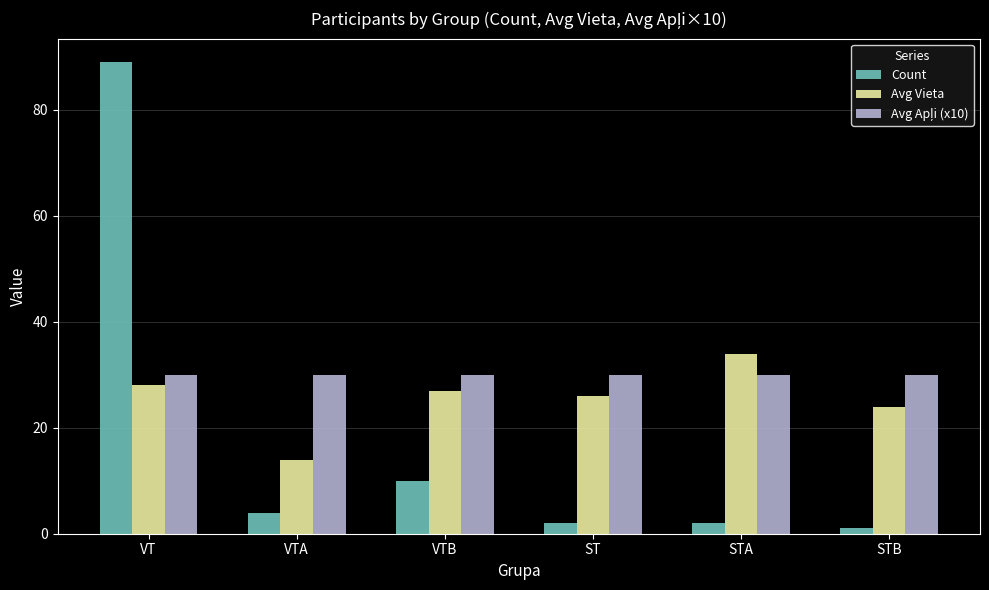

What is the average value of the Count series?

18